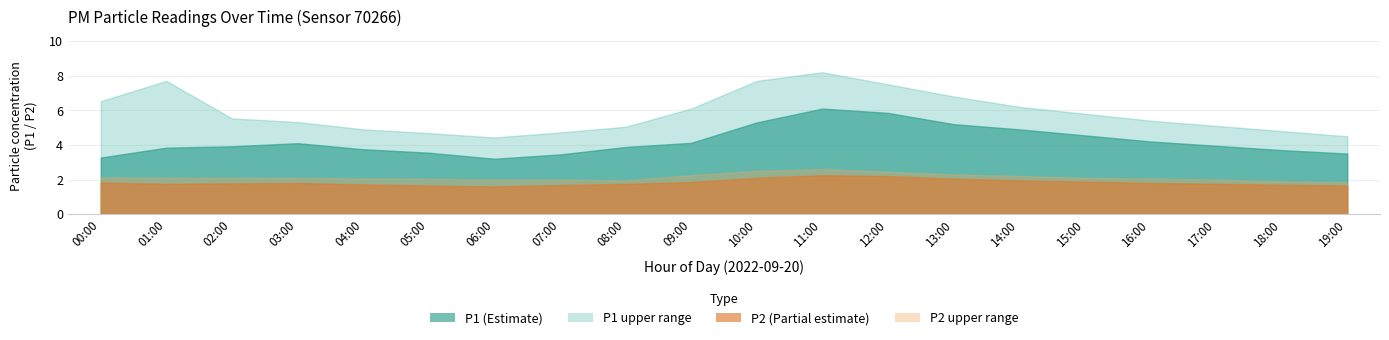

Does the chart have visible grid lines?

Yes